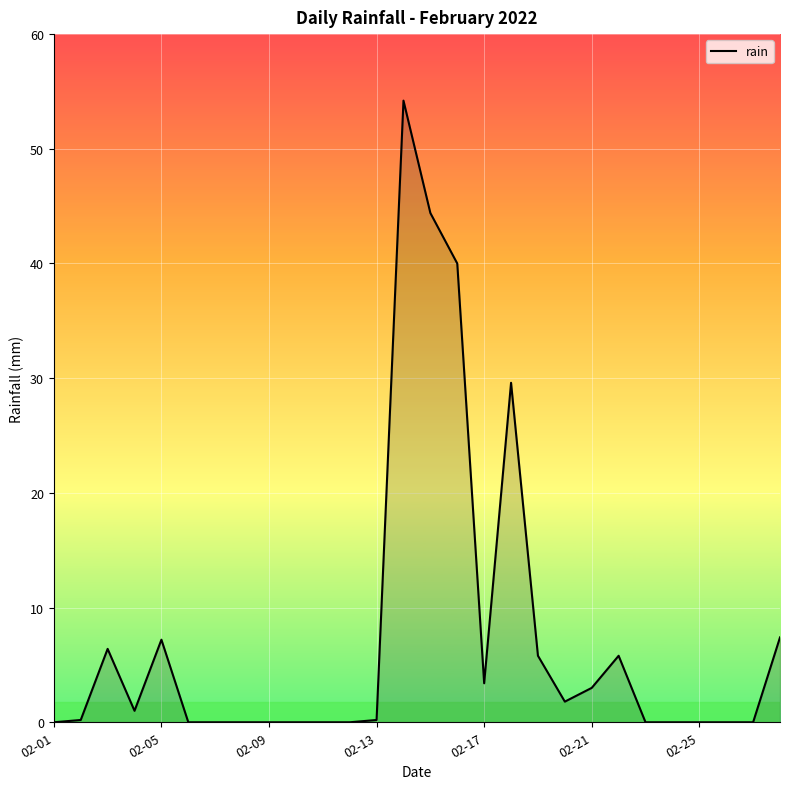

What is the average value?

7.5